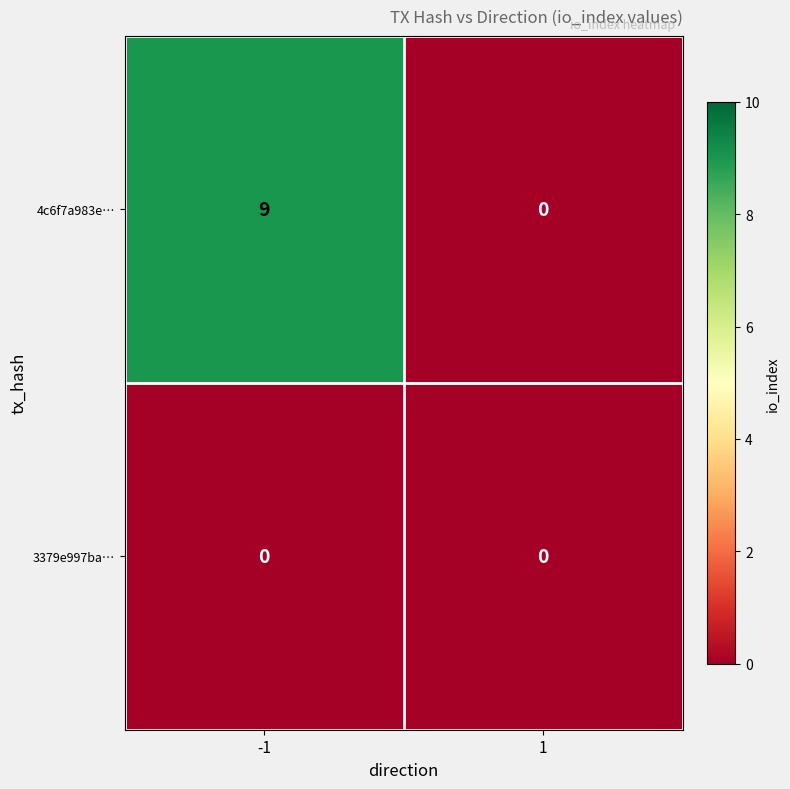

Which series has the largest total across all categories?

4c6f7a983e…